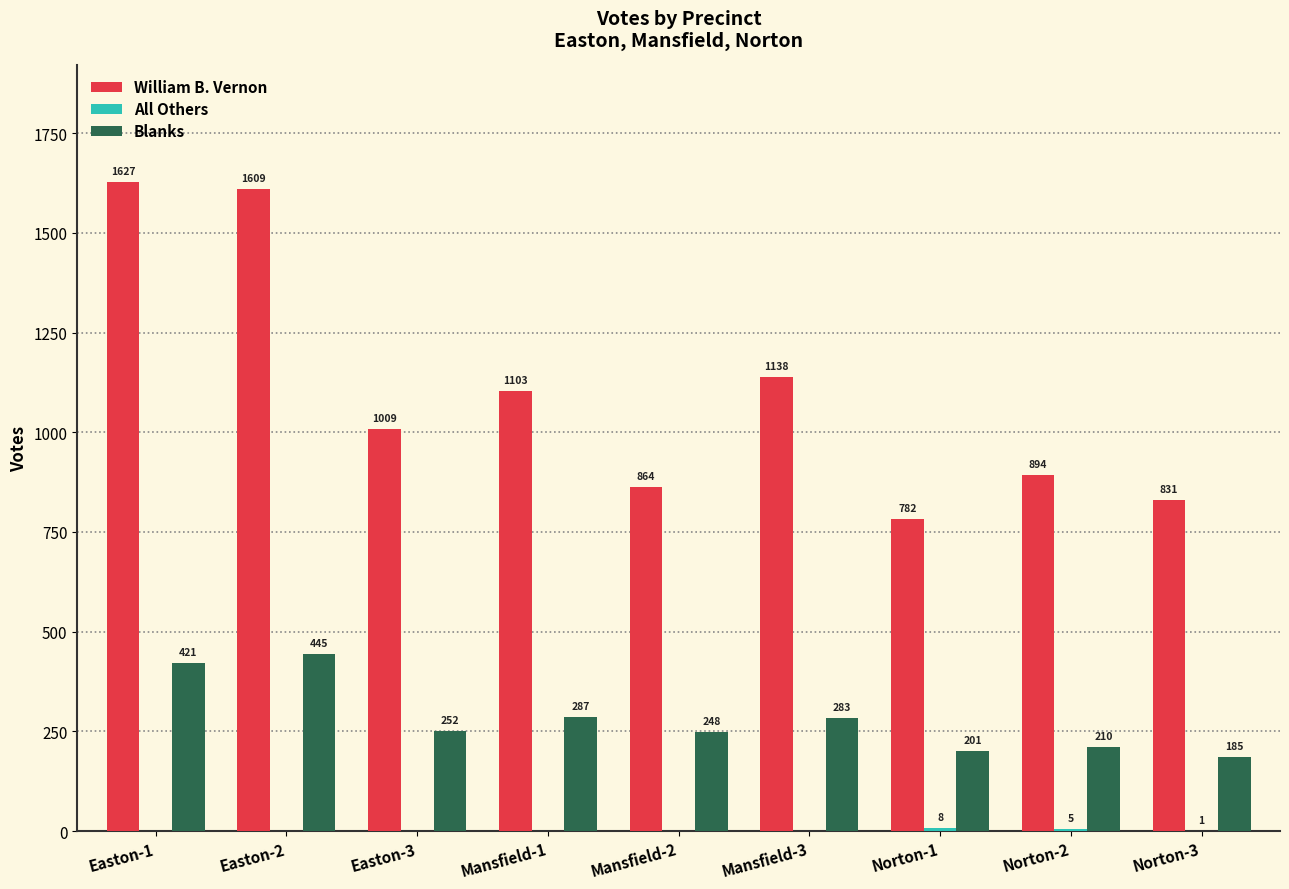

What is the total value across all series at Easton-1?

2048